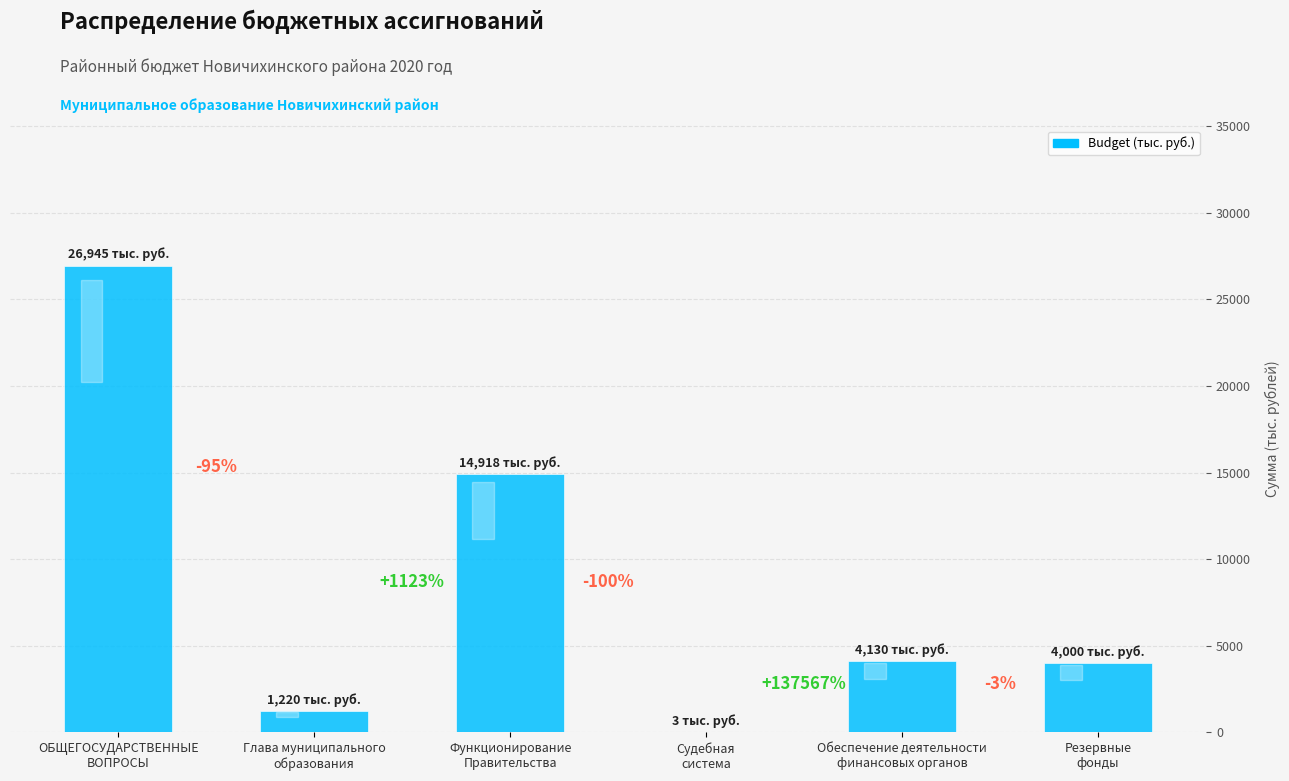

Reading left to right, transcribe all the data shown in this chart.

26945	1220	14918	3	4130	4000